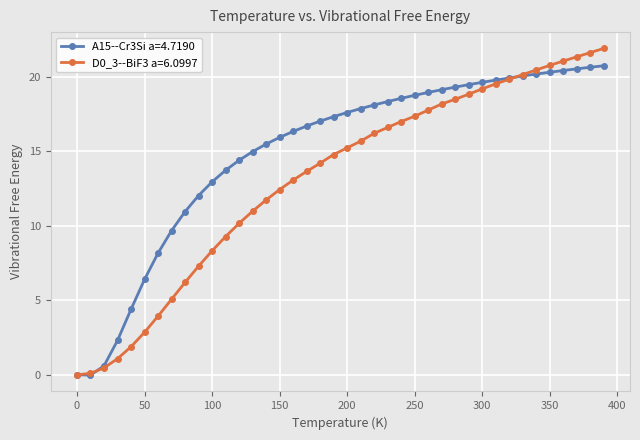

What is the value of the A15--Cr3Si a=4.7190 point at the 3rd from the left?

0.6